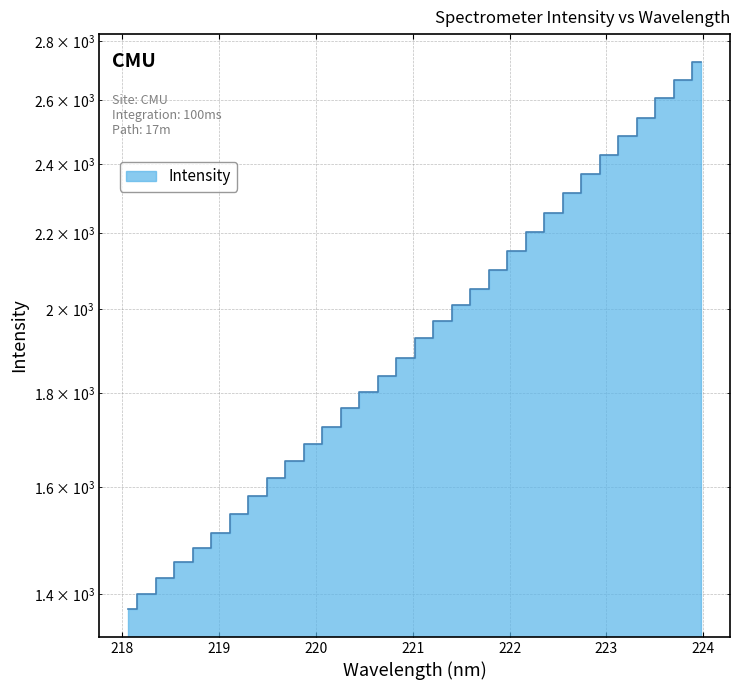

What is the smallest value displayed?

1372.8